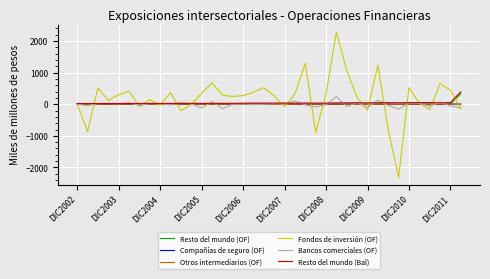

What are all the series names shown in the legend?

Resto del mundo (OF), Compañías de seguro (OF), Otros intermediarios (OF), Fondos de inversión (OF), Bancos comerciales (OF), Resto del mundo (Bal)